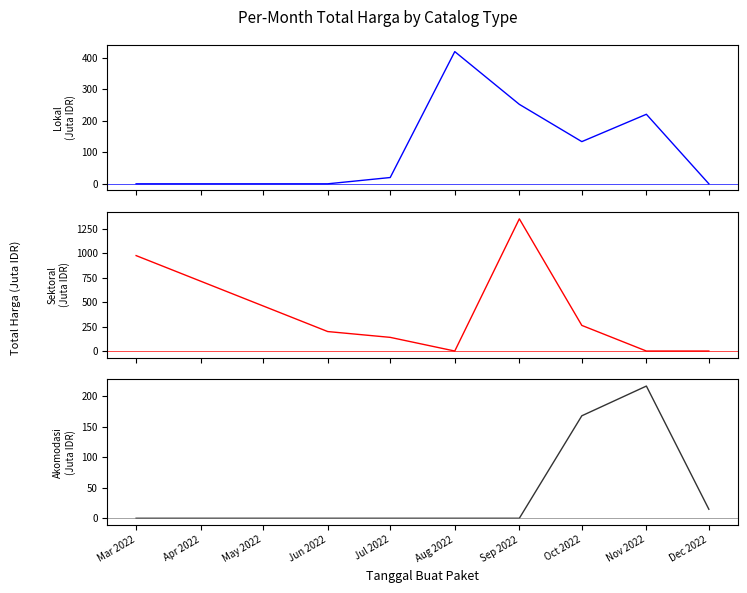

Which series has the widest spread of values?

Sektoral